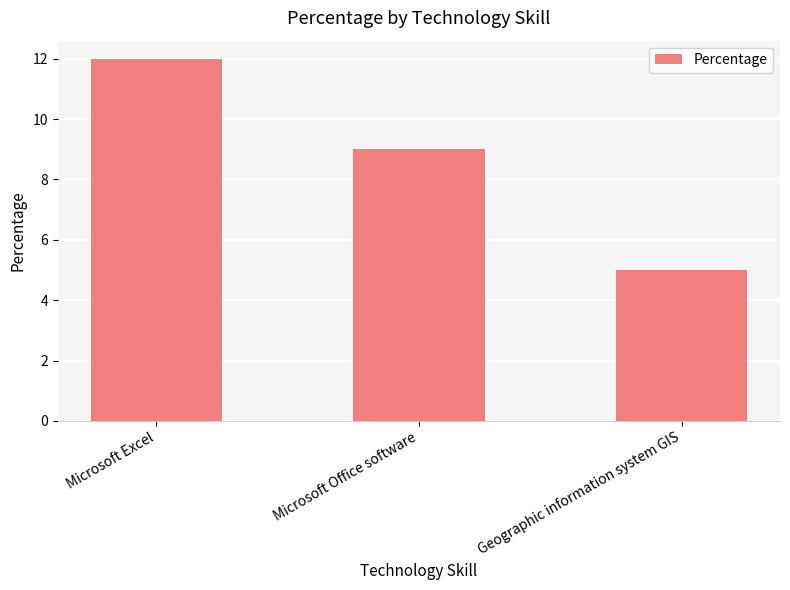

List the labels in order of value, largest first.

Microsoft Excel, Microsoft Office software, Geographic information system GIS